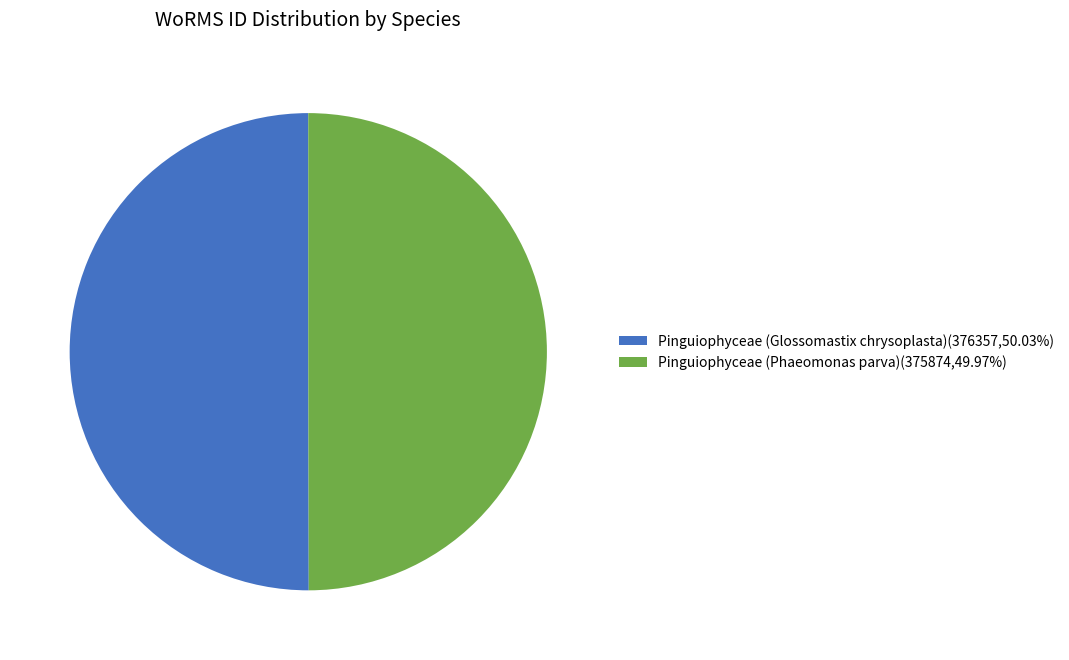

Is the sum of Pinguiophyceae (Phaeomonas parva) and Pinguiophyceae (Glossomastix chrysoplasta) greater than half?

Yes